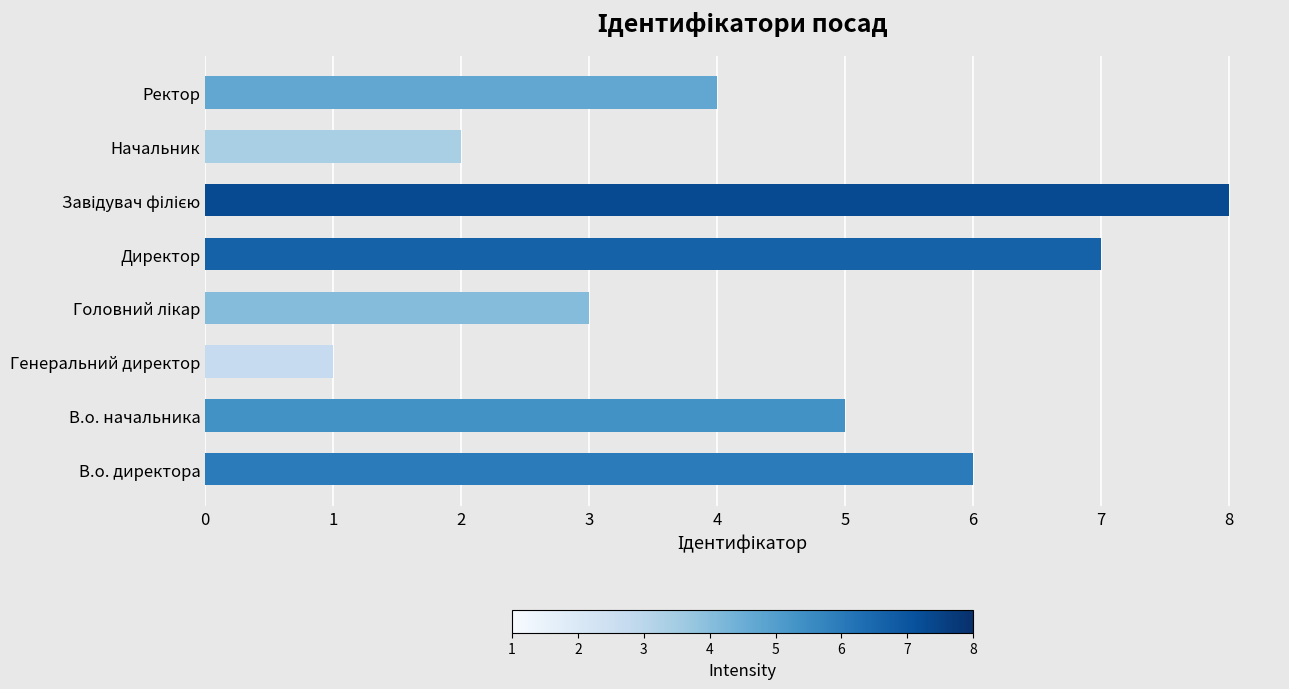

What is the difference between the maximum and minimum values?

7